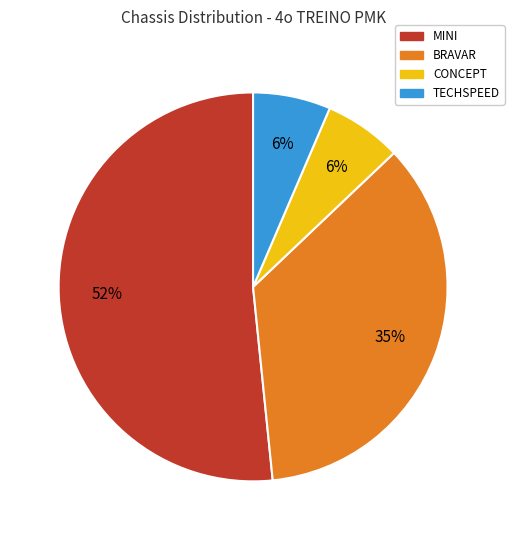

Between CONCEPT and BRAVAR, which is larger?

BRAVAR